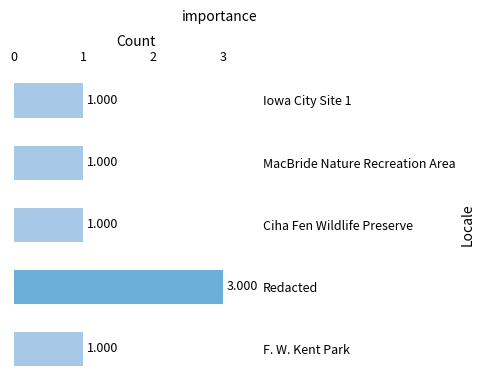

What is the label of the 4th bar from the bottom?

MacBride Nature Recreation Area